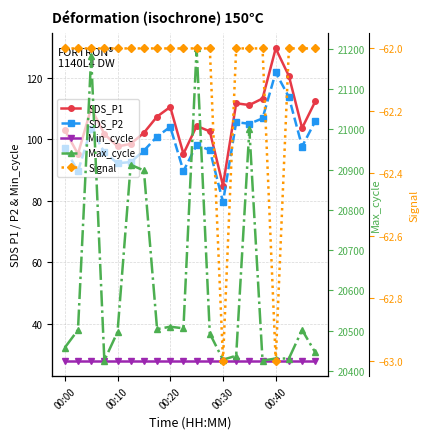

The value of Signal at 11 is -62.0. True or false?

True